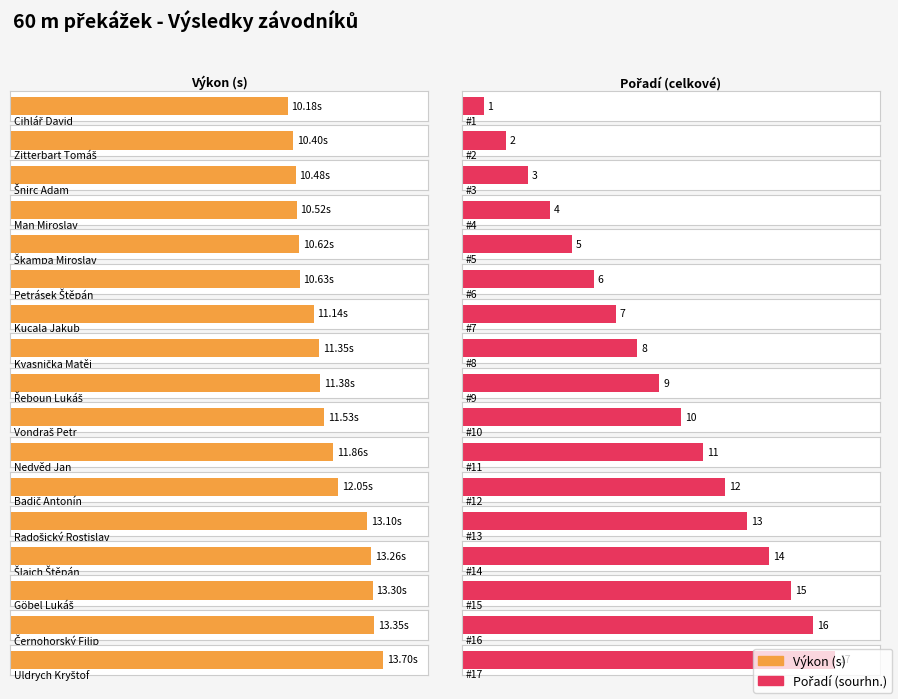

At Černohorský Filip, list the series in order from largest to smallest.

Pořadí (sourhn.), Výkon